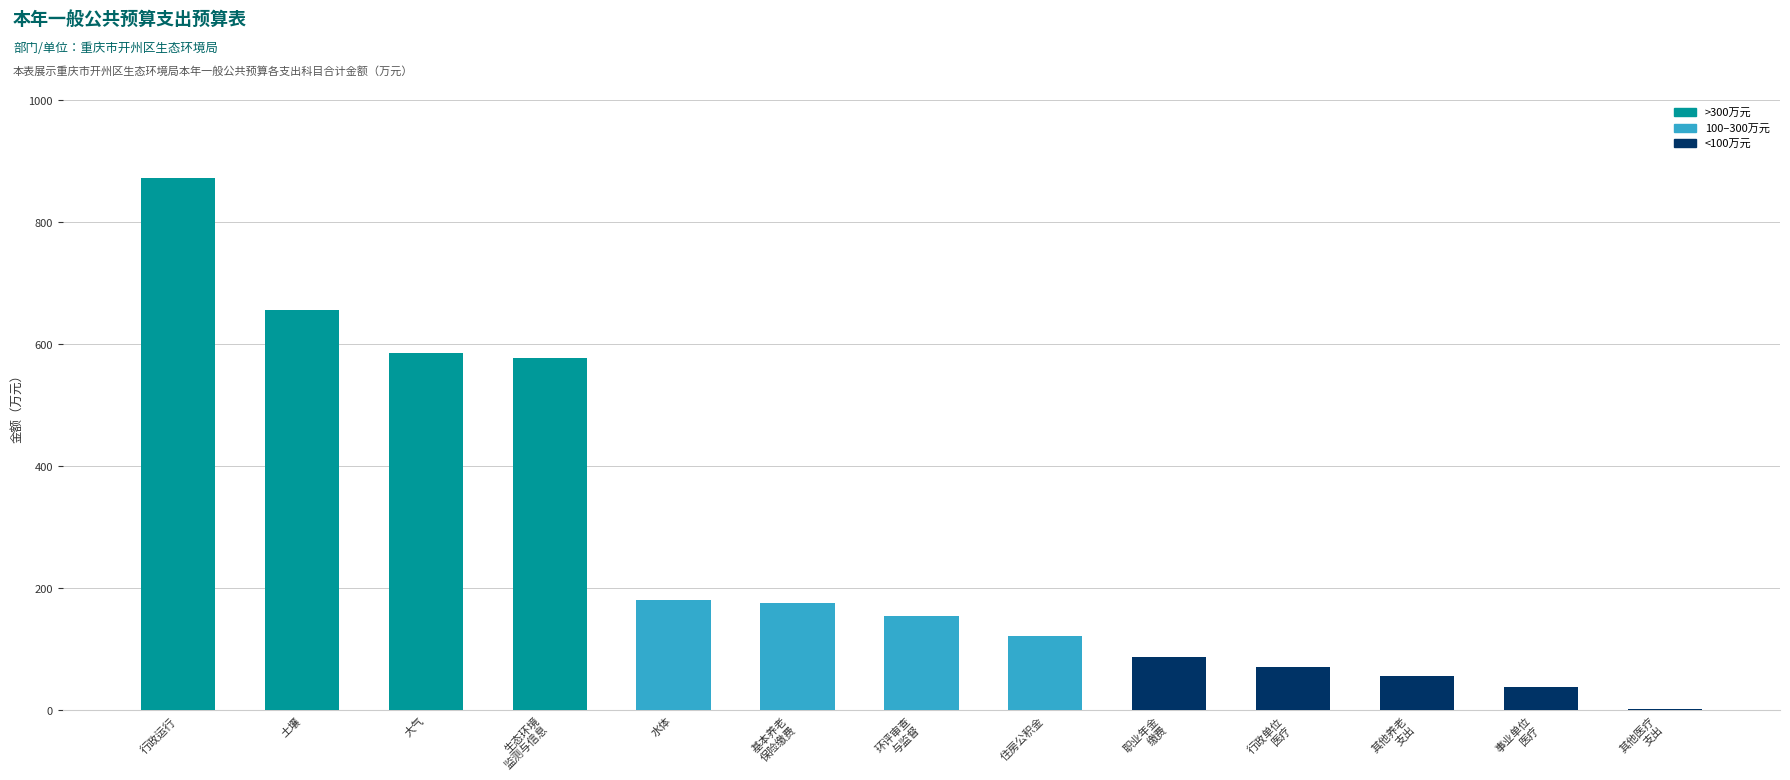

True or false: the data shows 37.3 at 事业单位
医疗.

True